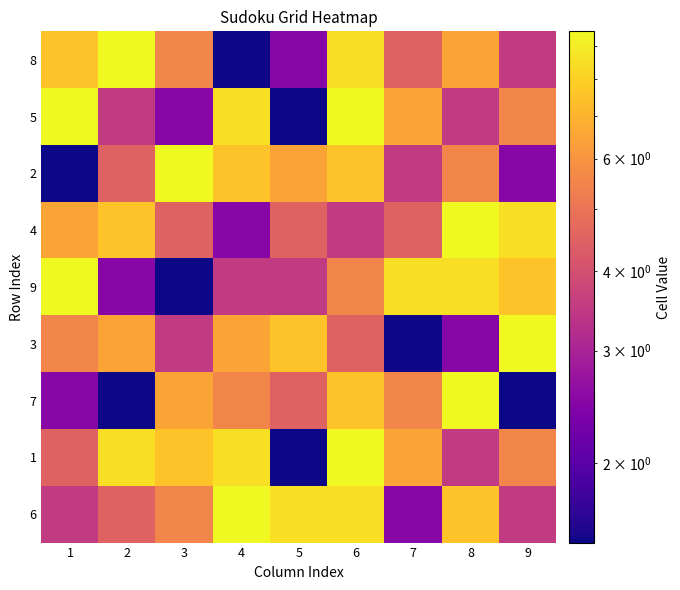

What is the greatest value displayed?

9.5